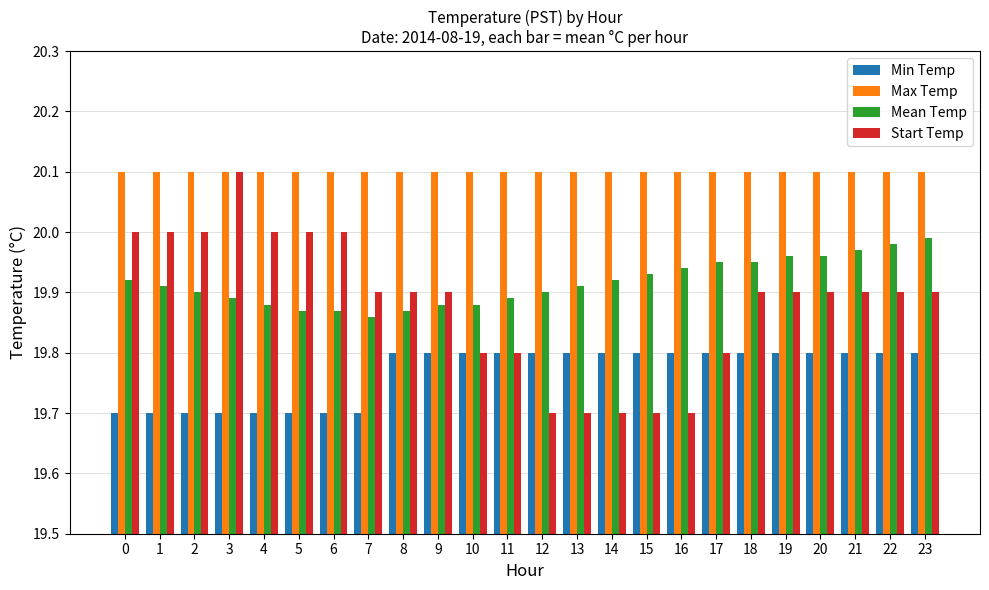

What is the total value across all series at 23?

79.8